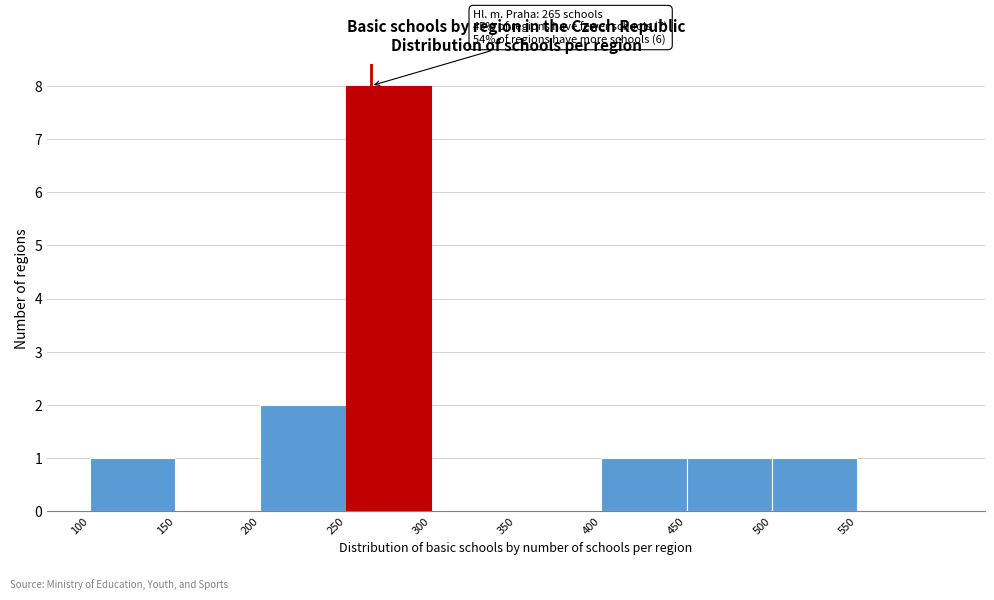

Over which range of the x-axis is the bar tallest?

250 to 300